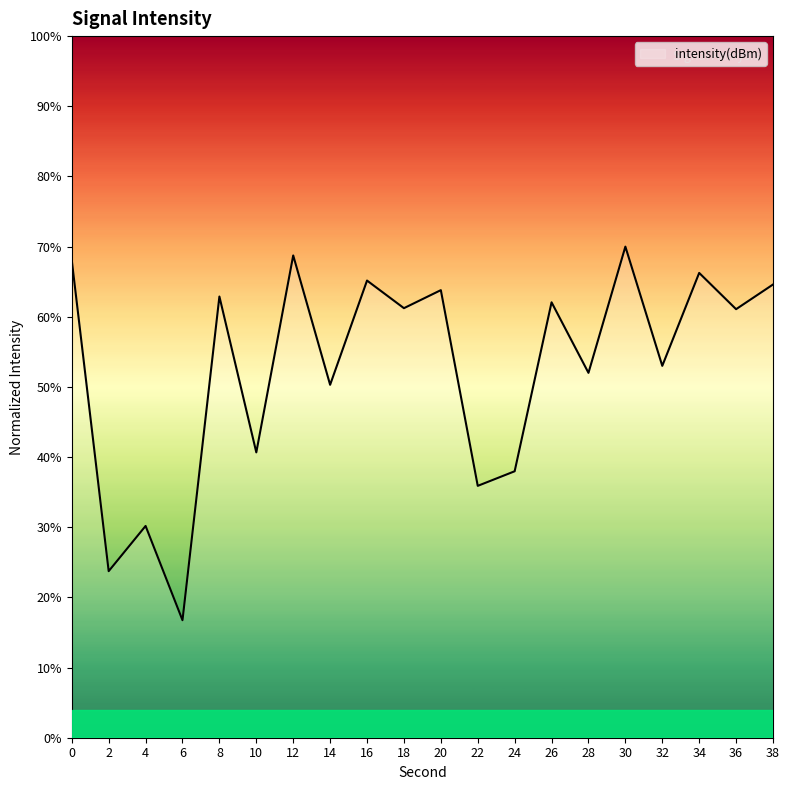

What is the sum of all values?

1054.3